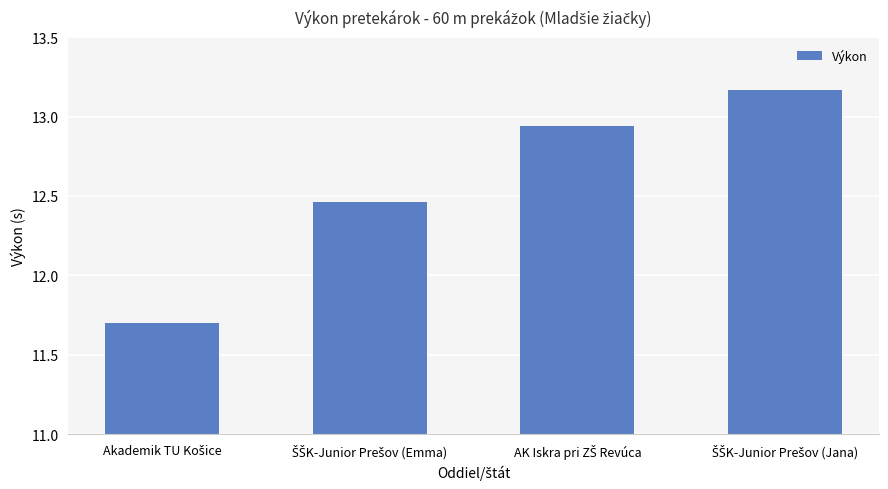

What is the average value?

12.6